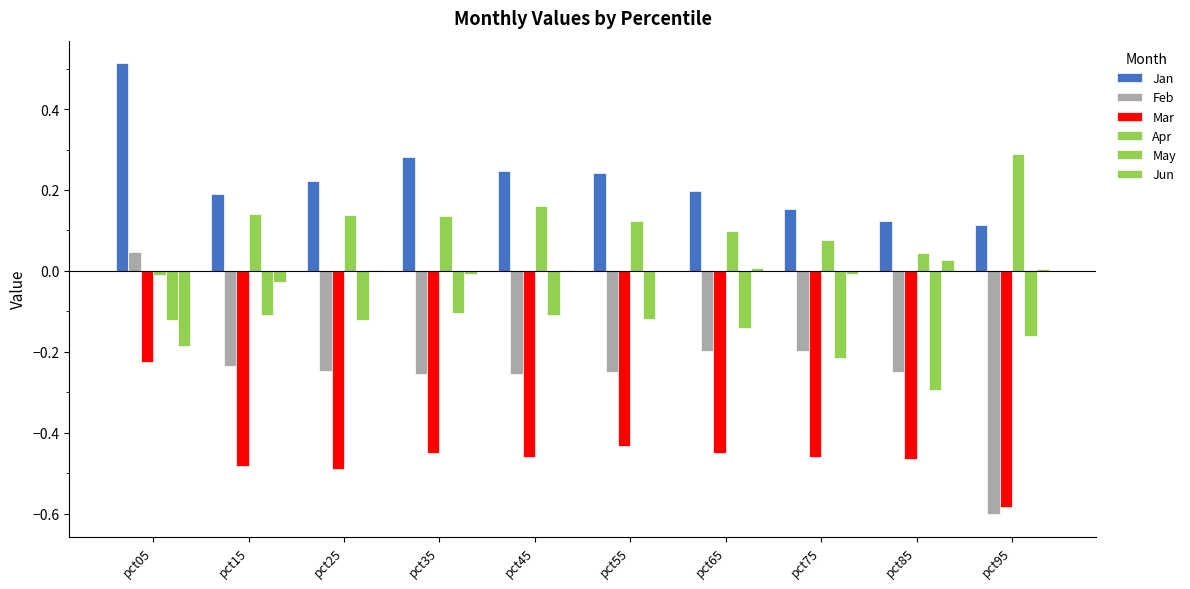

Are the bars grouped side by side (vs. stacked)?

Yes